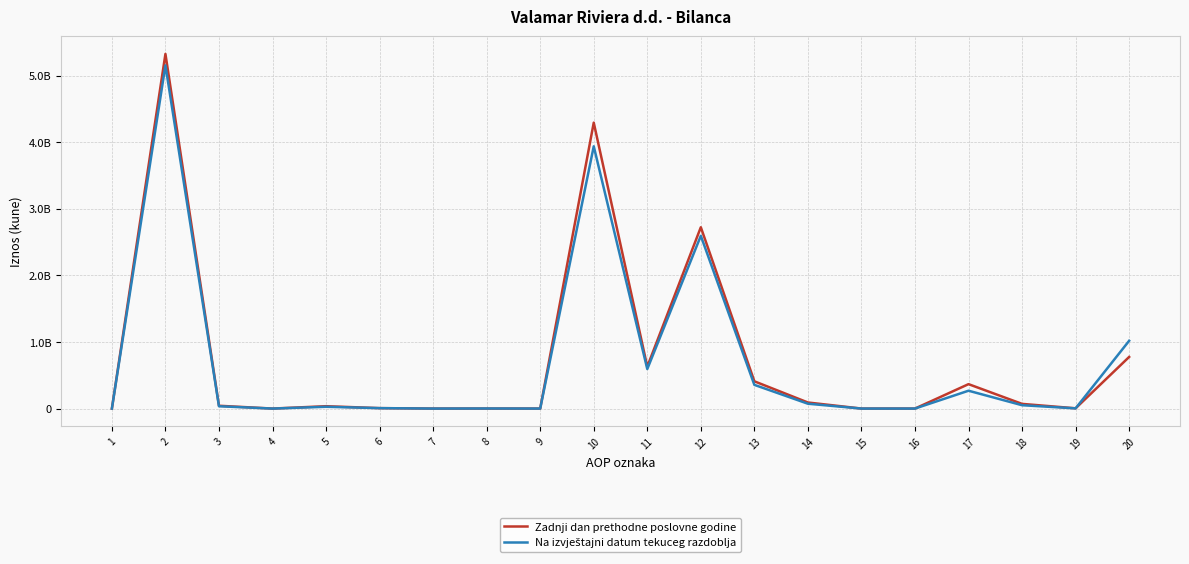

Which series has the largest range (max minus min)?

Zadnji dan prethodne poslovne godine